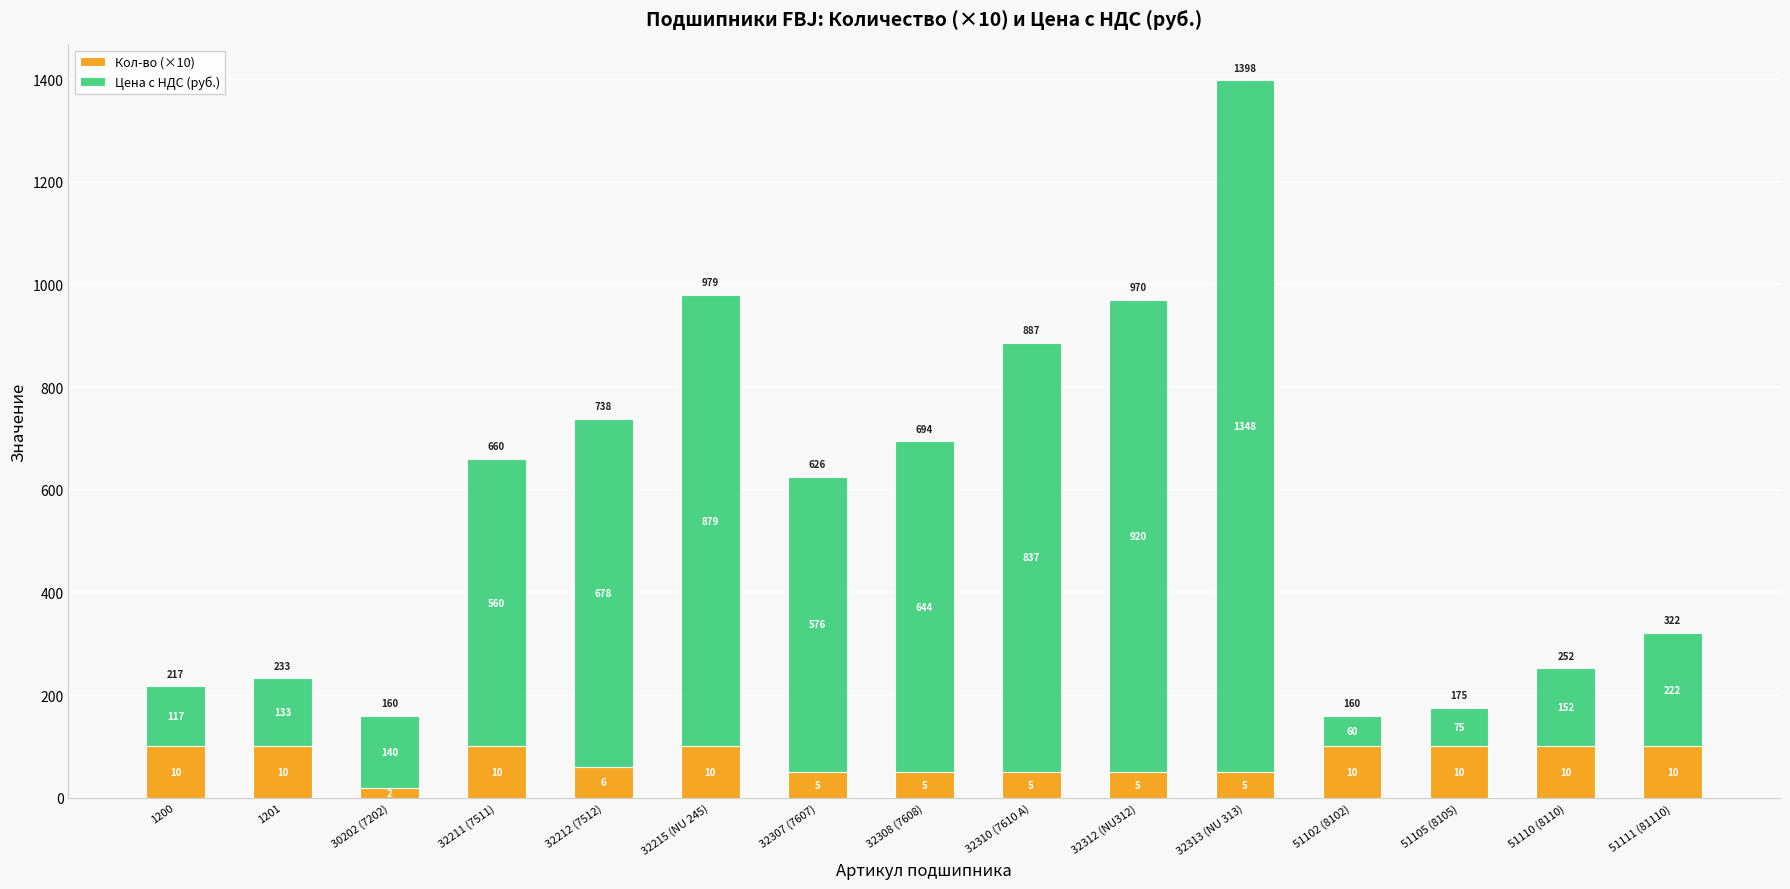

How many bars are there in total?

15